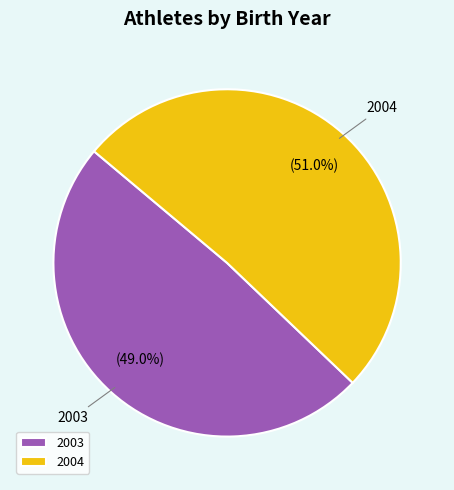

What percentage is the 2004 slice, to the nearest percent?

51%